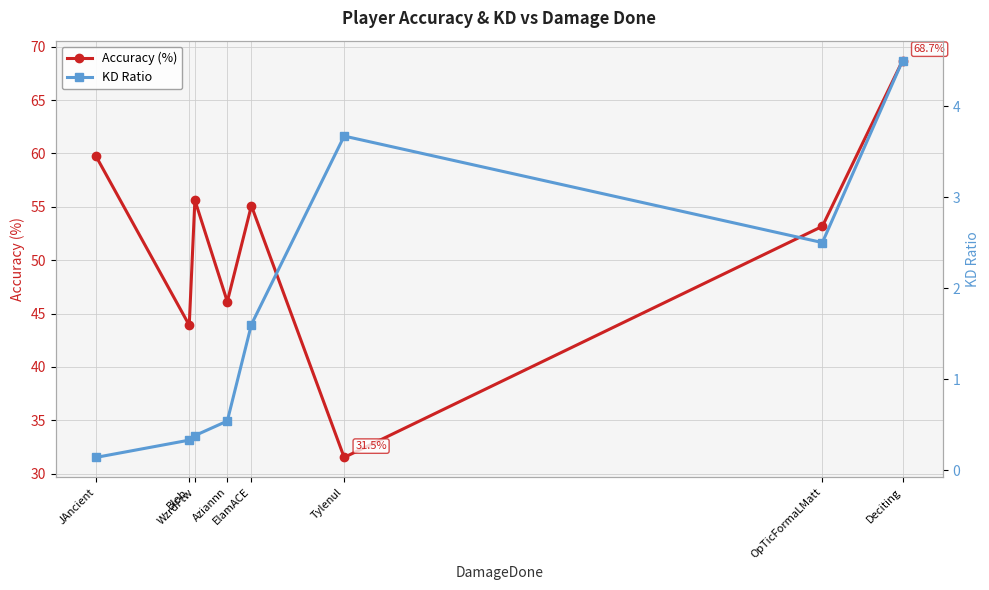

Reading left to right, what are all the values shown in this chart?

Accuracy (%): 59.8	43.9	55.6	46.1	55.1	31.5	53.2	68.7
KD Ratio: 0.1	0.3	0.4	0.5	1.6	3.7	2.5	4.5